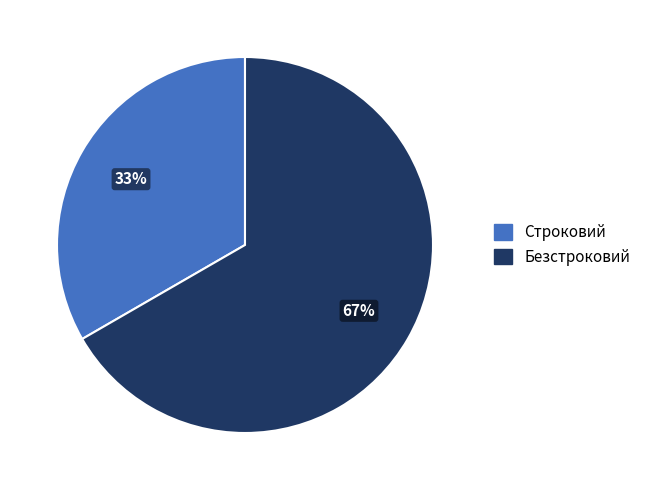

Approximately how many times larger is the value at Строковий compared to Безстроковий?

0.5